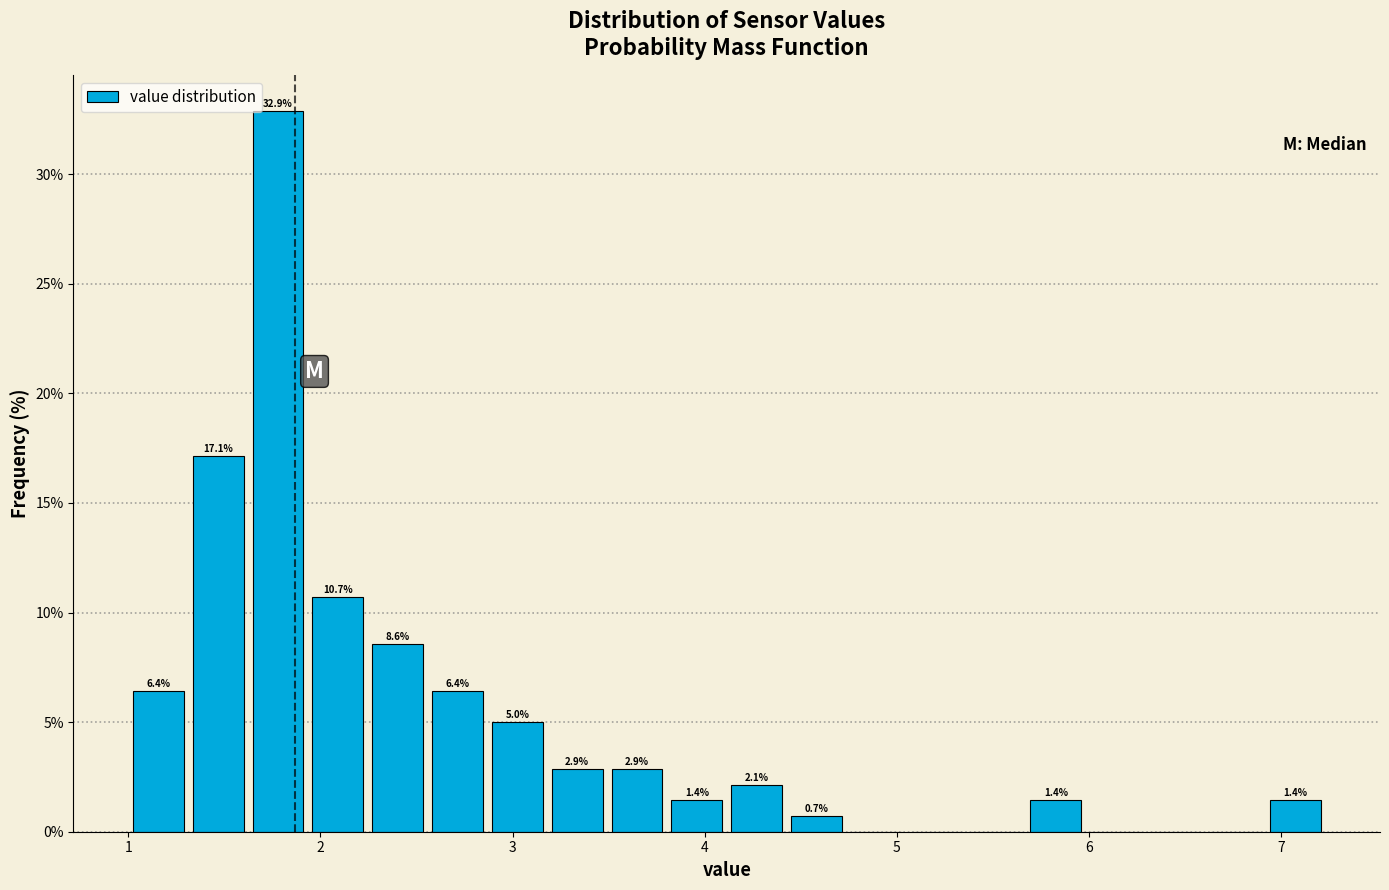

Around what value on the x-axis is the tallest bar? Give the approximate position of its centre, as read against the axis.

1.8